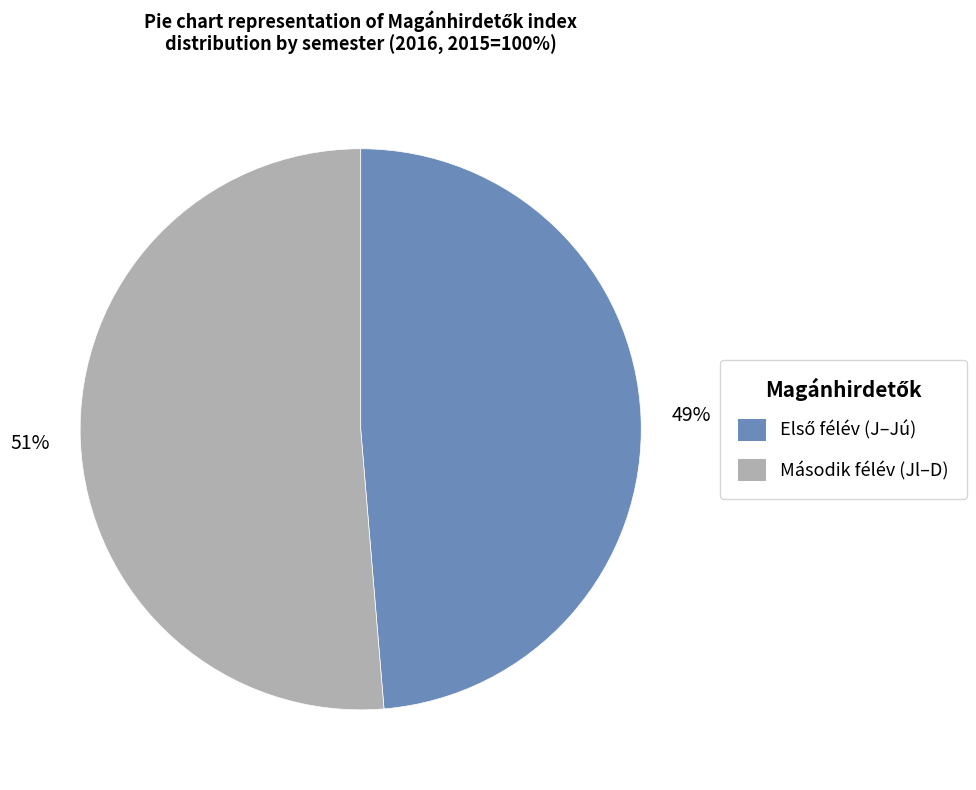

Does any single category account for the majority?

Yes